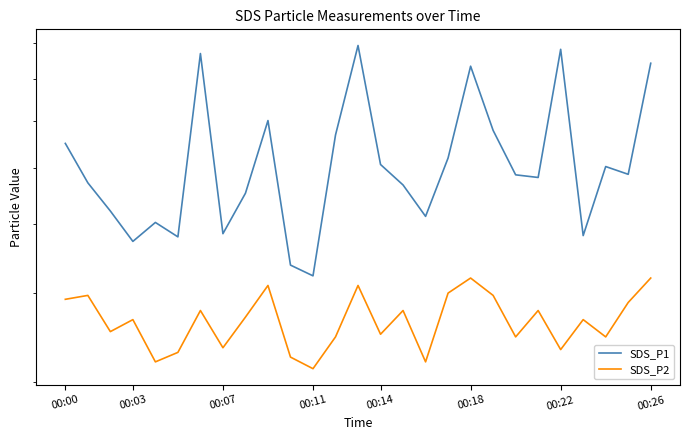

Rank the series at 25 from highest to lowest value.

SDS_P1, SDS_P2